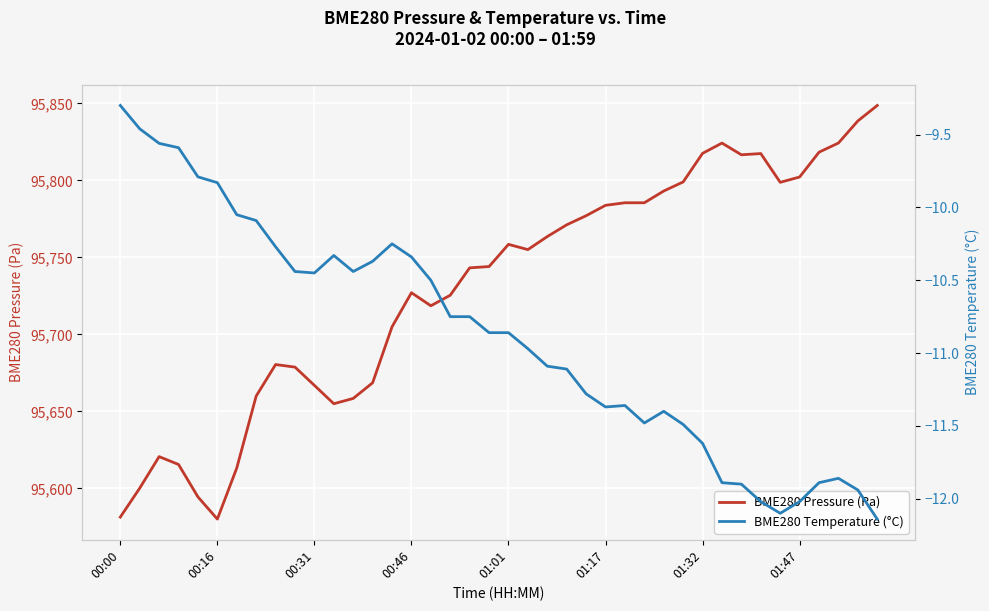

What is the difference between the second highest and minimum values in the BME280 Temperature (°C) series?

2.7